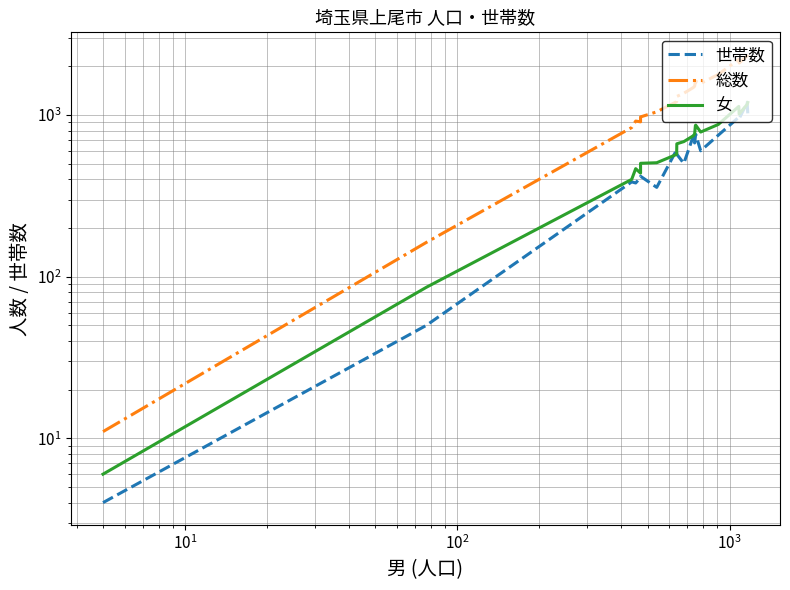

Is it true that 女 equals 1189 at 10?

False